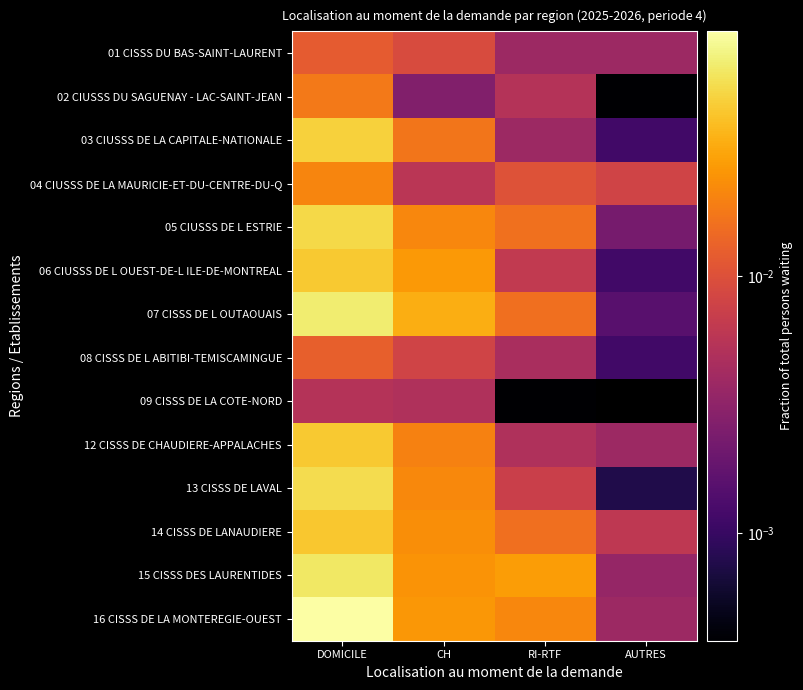

Count the number of data series in this chart.

14